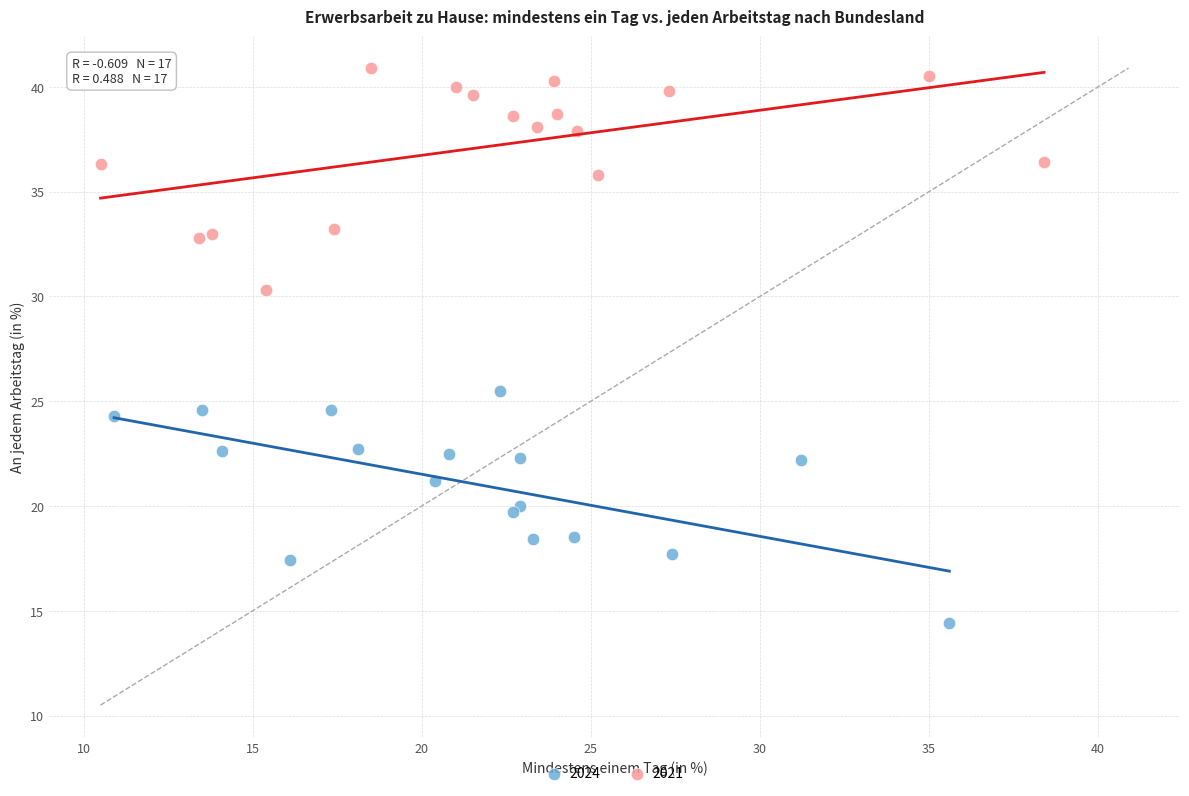

What are all the series names shown in the legend?

2024, 2021